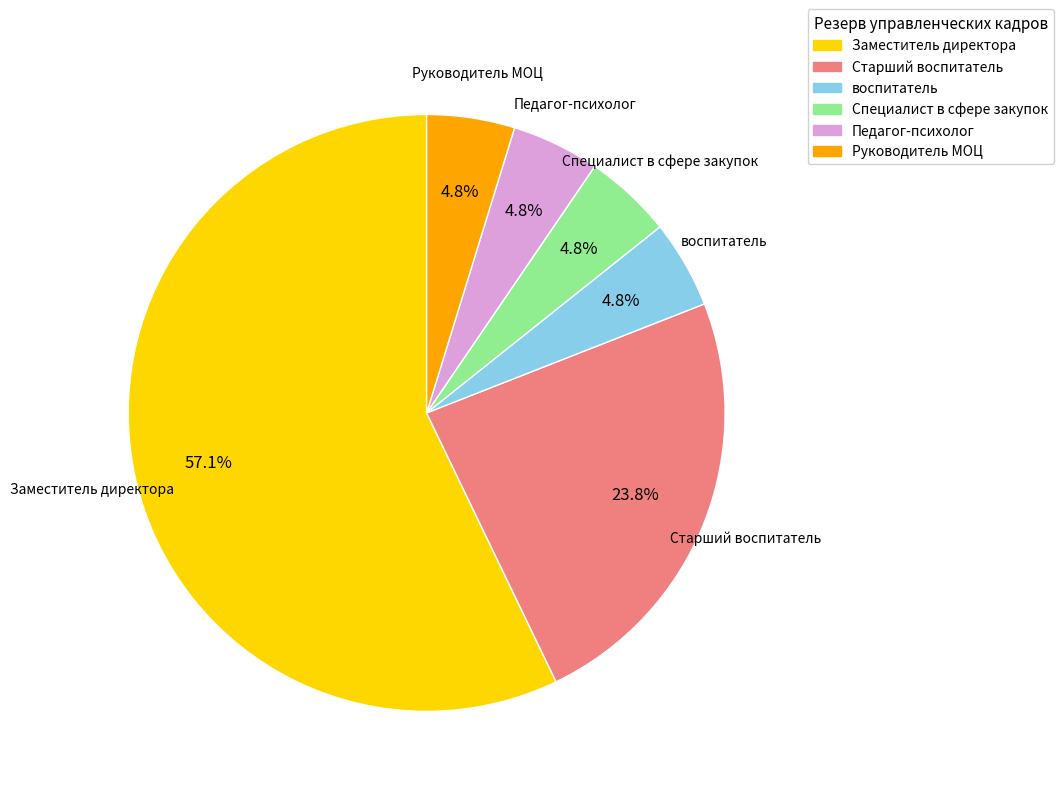

To the nearest percent, what is the combined percentage of Заместитель директора and Руководитель МОЦ?

62%